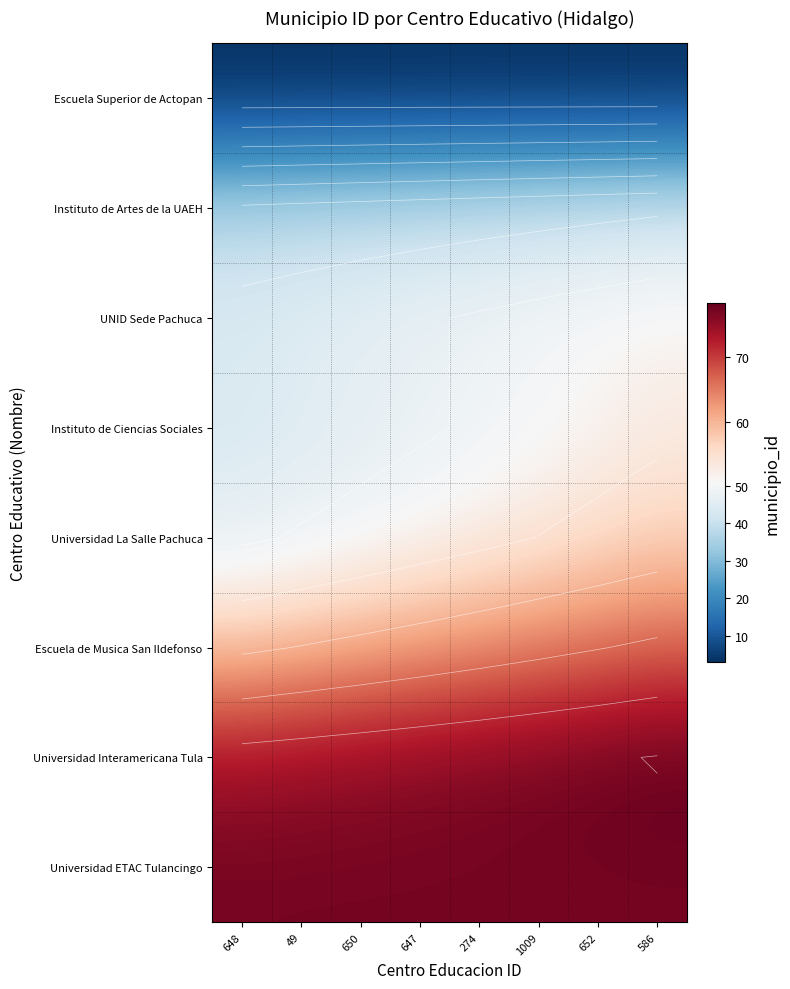

What is the maximum value shown in the chart?

78.2